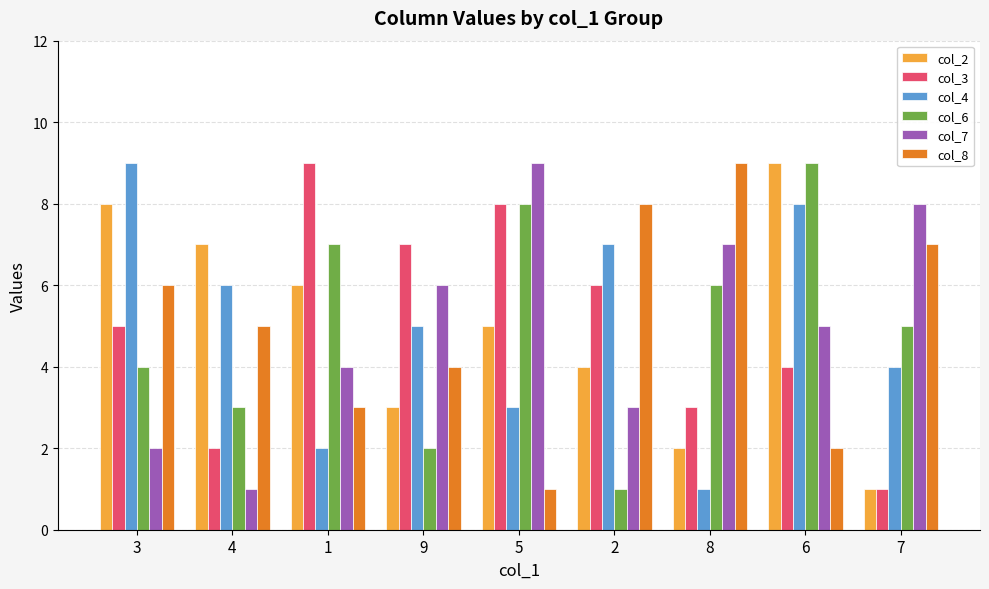

Reading right to left, what are all the values shown in this chart?

col_2: 7=1	6=9	8=2	2=4	5=5	9=3	1=6	4=7	3=8
col_3: 7=1	6=4	8=3	2=6	5=8	9=7	1=9	4=2	3=5
col_4: 7=4	6=8	8=1	2=7	5=3	9=5	1=2	4=6	3=9
col_6: 7=5	6=9	8=6	2=1	5=8	9=2	1=7	4=3	3=4
col_7: 7=8	6=5	8=7	2=3	5=9	9=6	1=4	4=1	3=2
col_8: 7=7	6=2	8=9	2=8	5=1	9=4	1=3	4=5	3=6